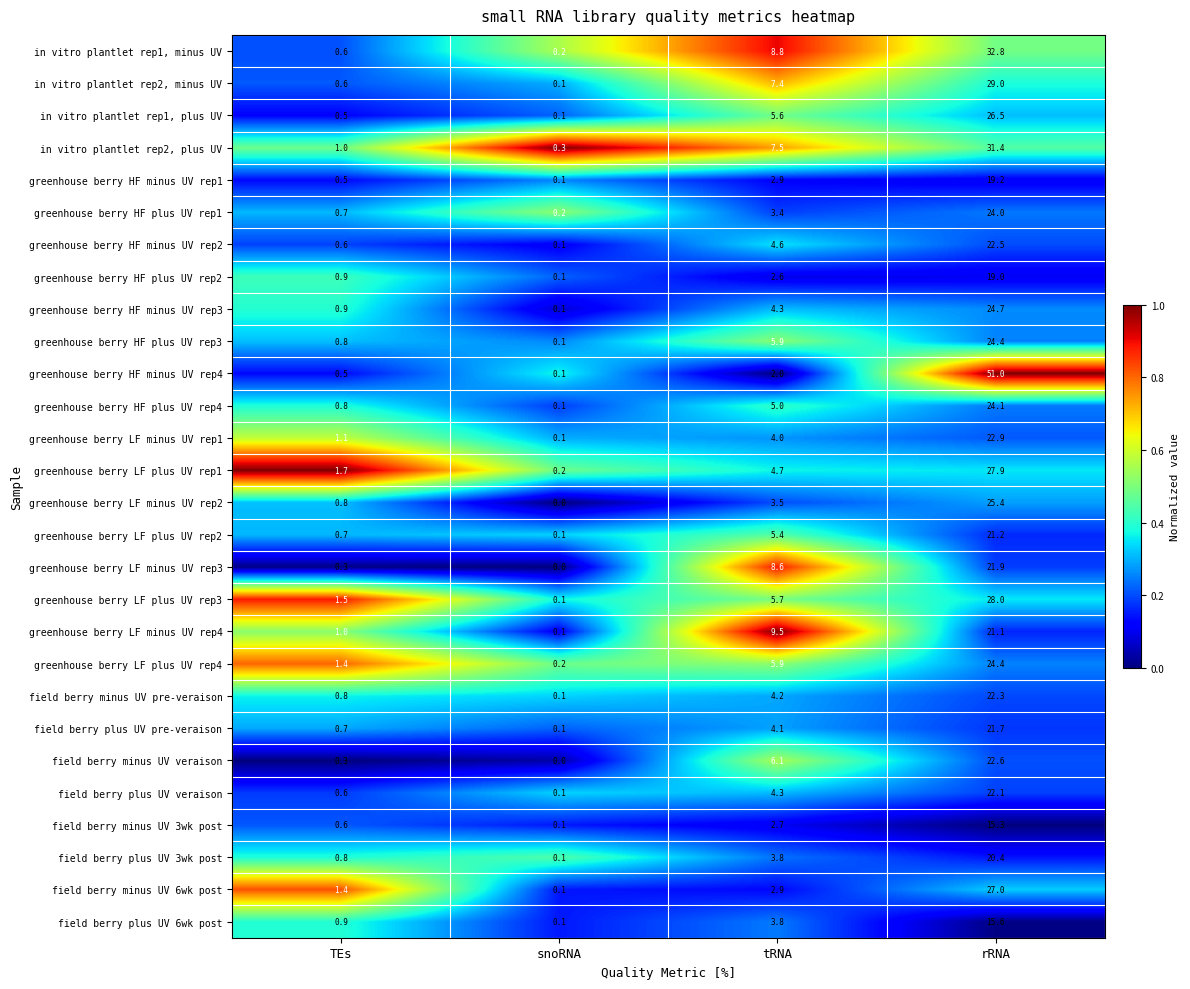

Is it true that greenhouse berry LF minus UV rep2 equals 0.8 at TEs?

True